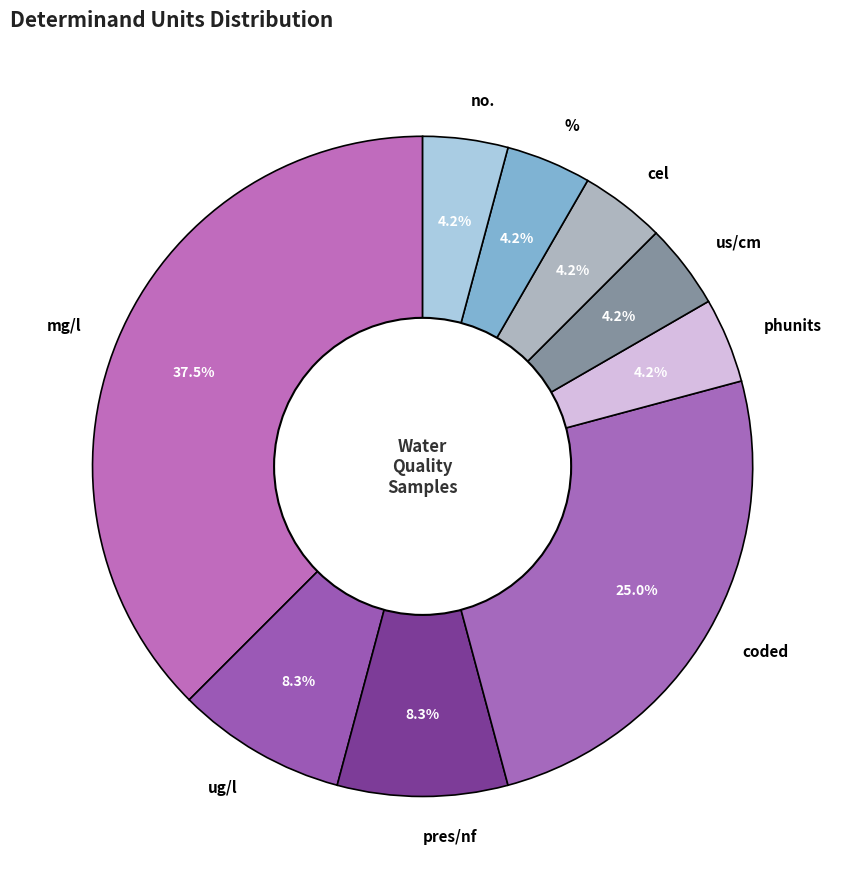

Is there a majority slice in this chart?

No